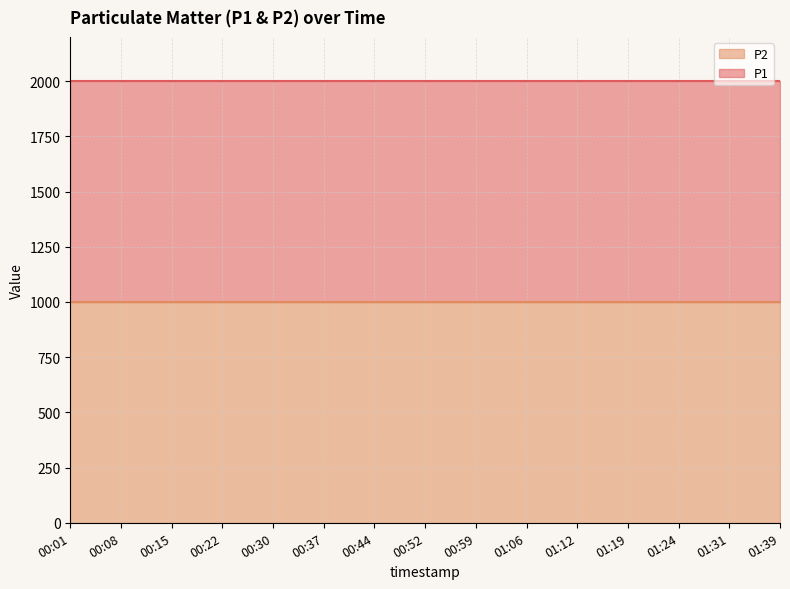

What is the minimum value shown in the chart?

999.9